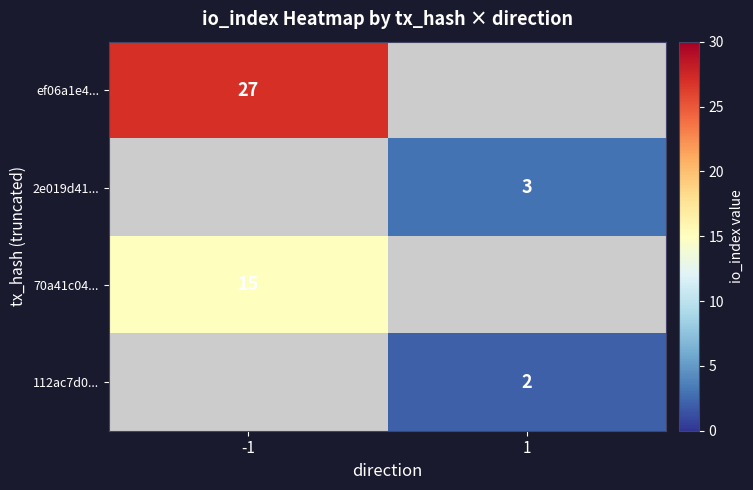

The value of 112ac7d0... at 1 is 3. True or false?

False